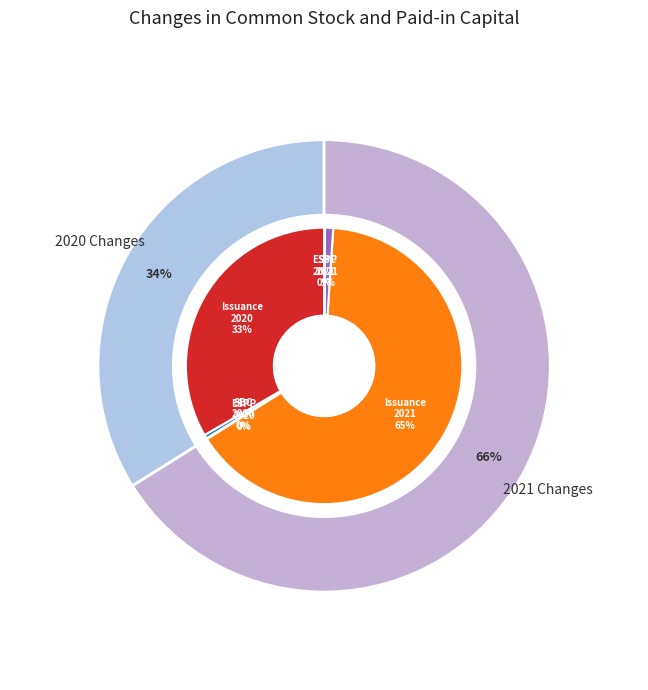

Rank the categories by value from lowest to highest.

Employee stock purchase (2020), Employee stock purchase (2021), Share-based compensation (2020), Share-based compensation (2021), Issuance of common stock (2020), Issuance of common stock (2021)